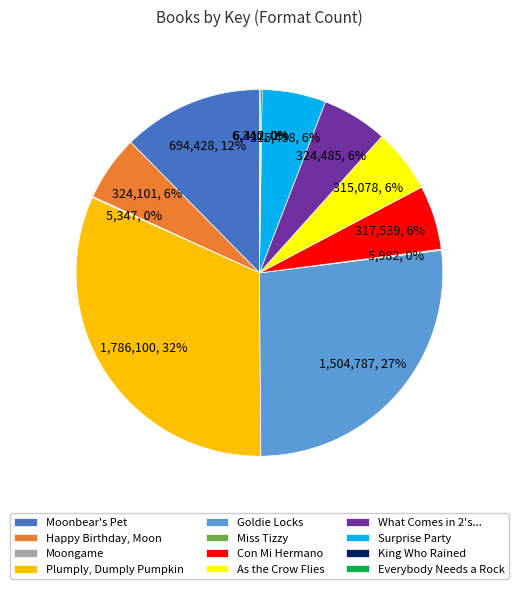

Which slice is the largest?

Plumply, Dumply Pumpkin